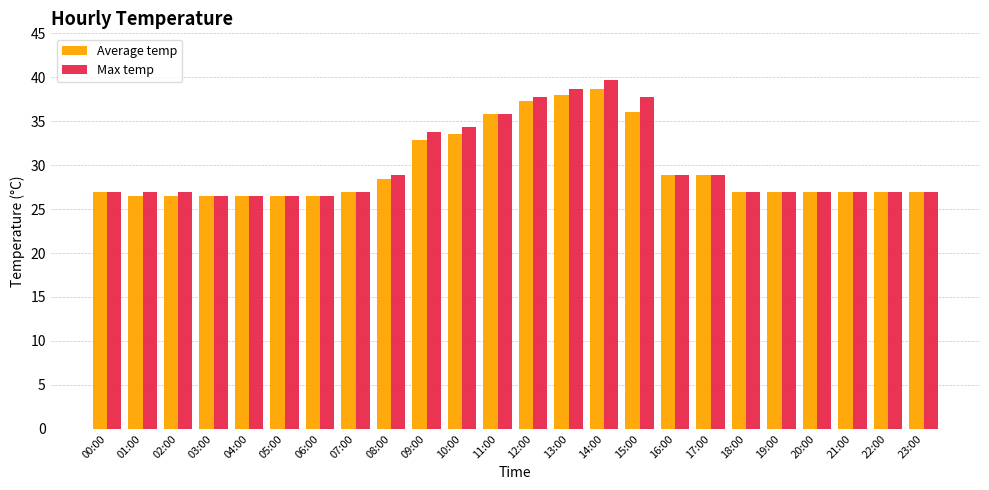

What is the sum of all Max temp values?

720.4